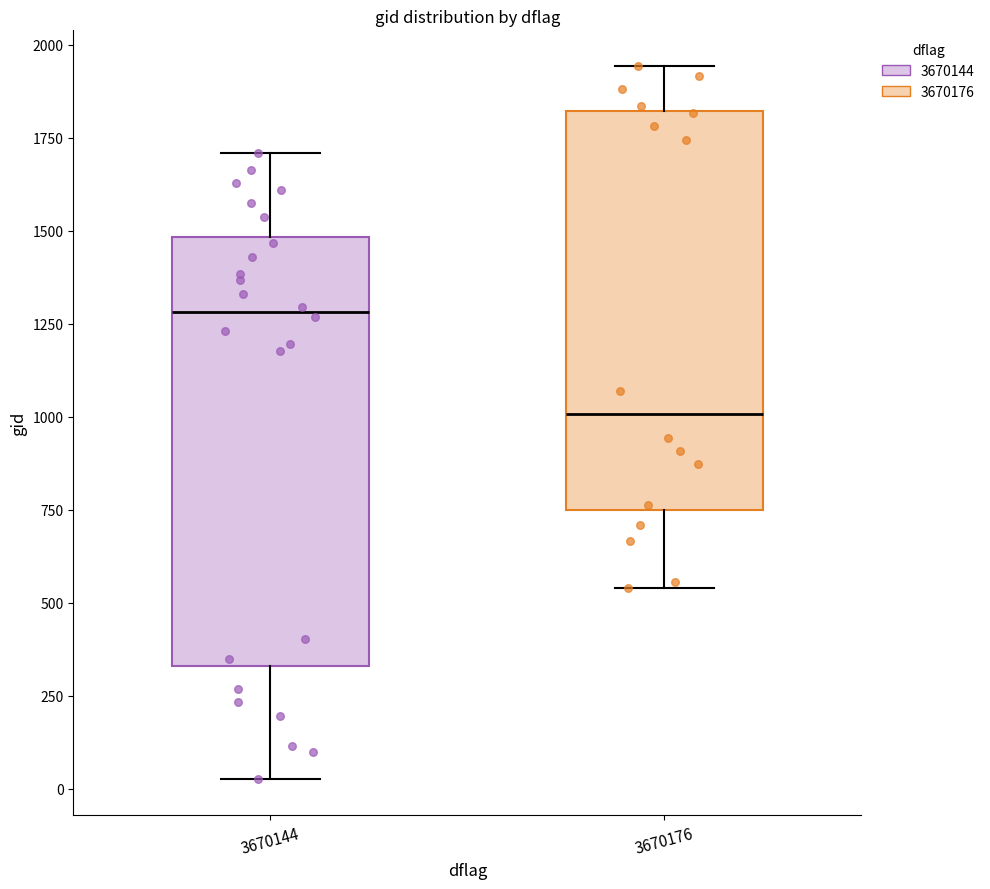

Which box is the tallest, from its lower edge to its upper edge?

3670144